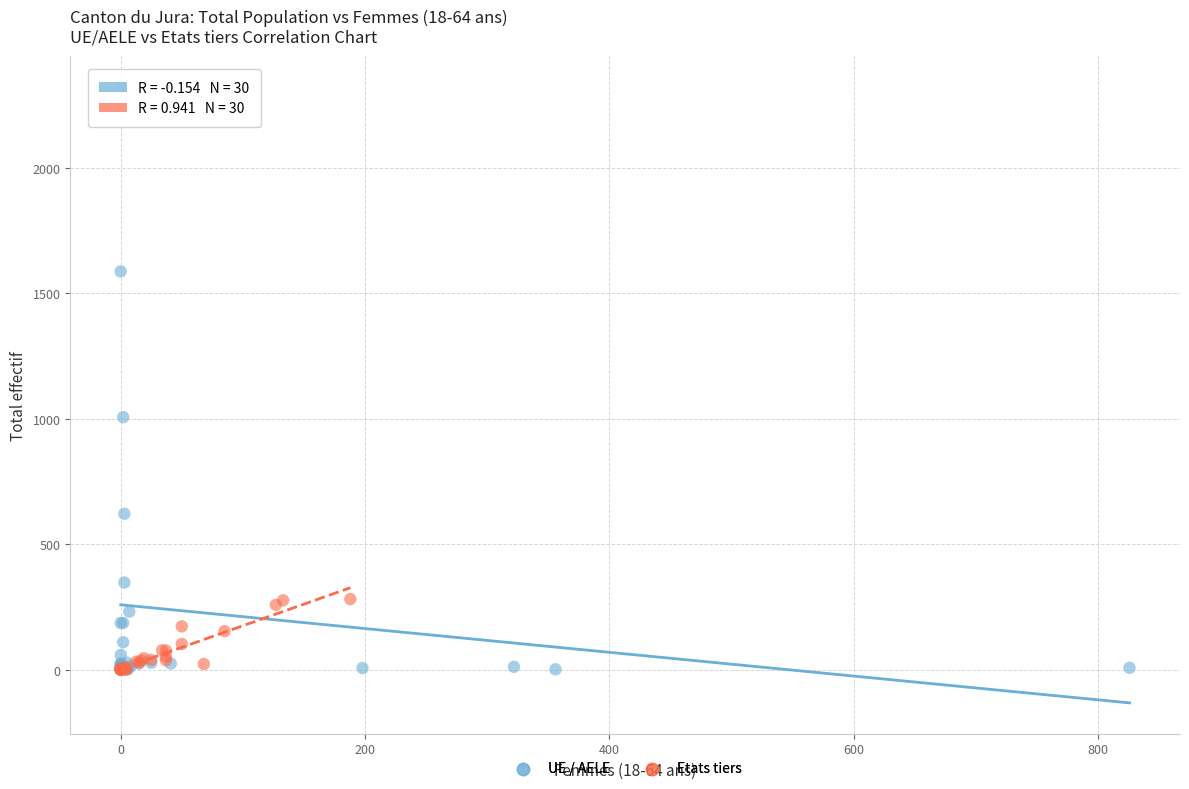

What are all the series names shown in the legend?

UE / AELE, Etats tiers